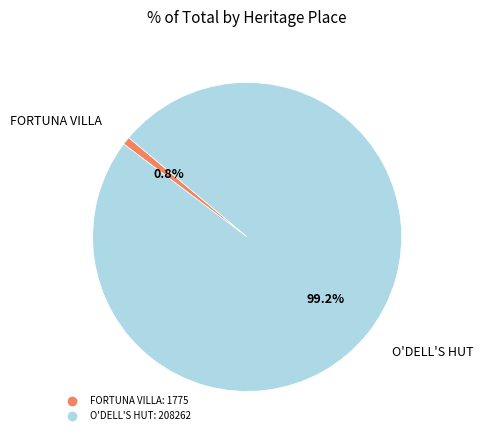

What is the largest slice in the pie chart?

O'DELL'S HUT